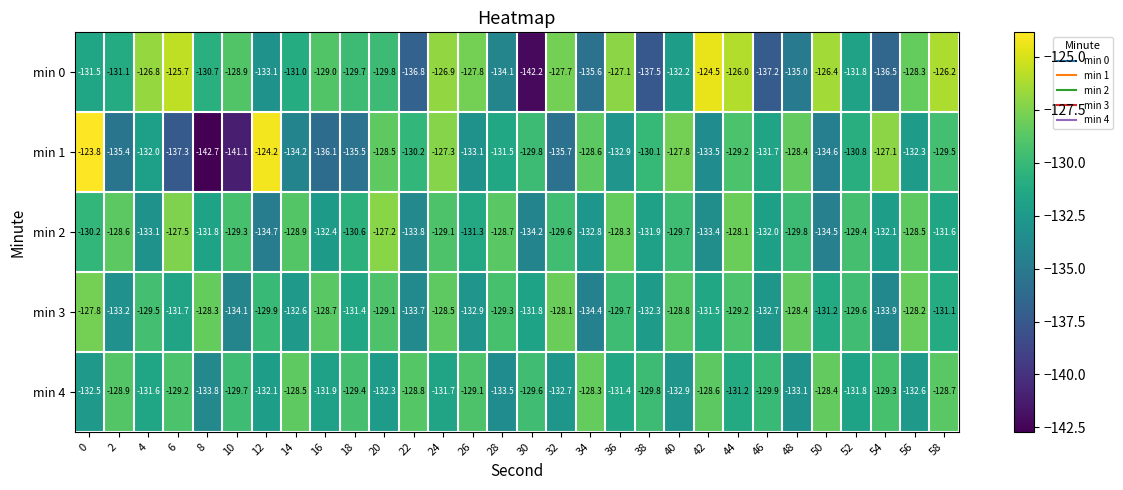

How many values in the min 0 series are below -129?

17